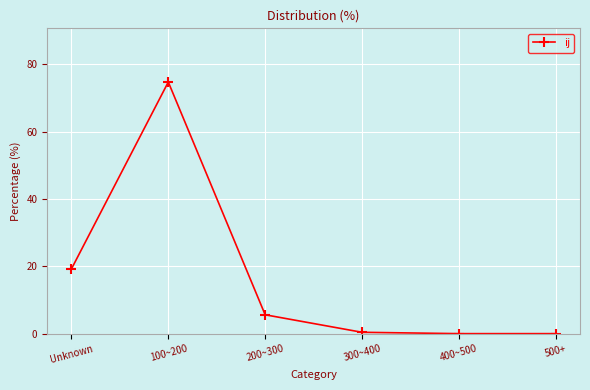

The value at Unknown is 7.2. True or false?

False